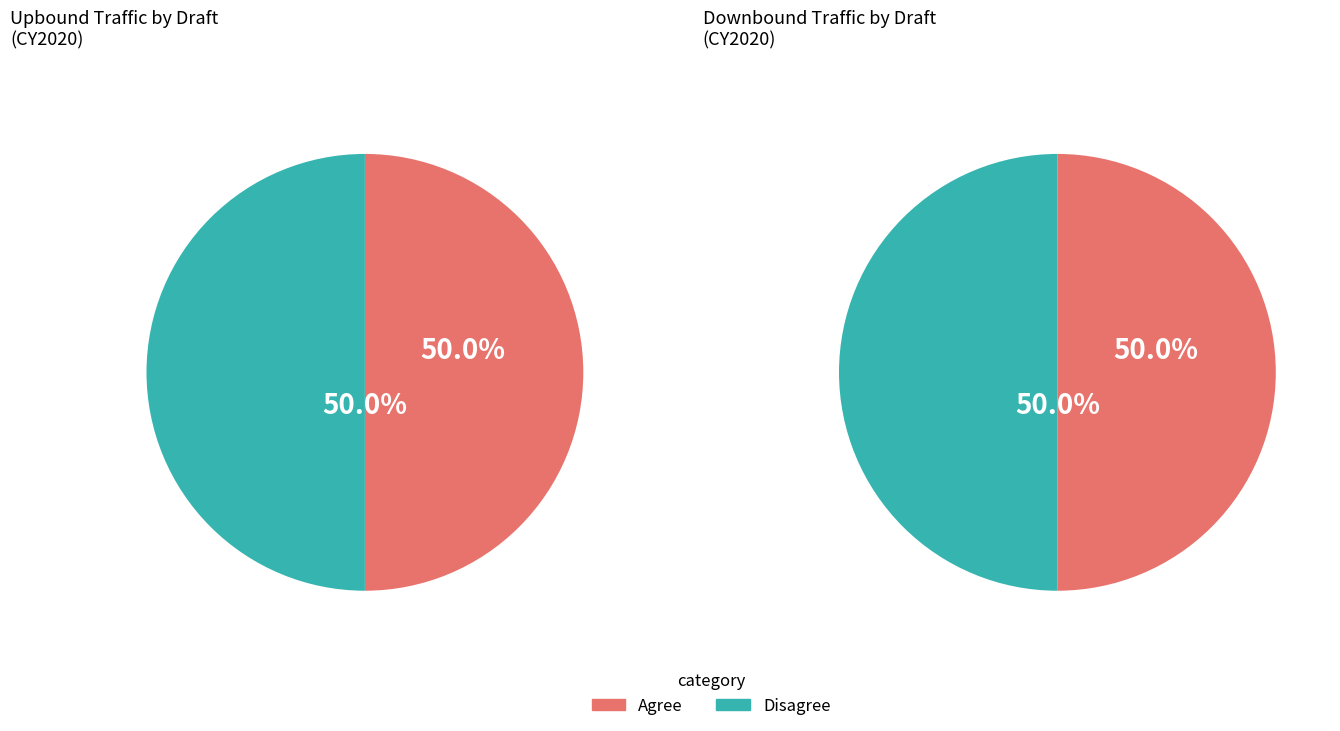

At Draft 0, list the series in order from smallest to largest.

Upbound CY2020, Downbound CY2020